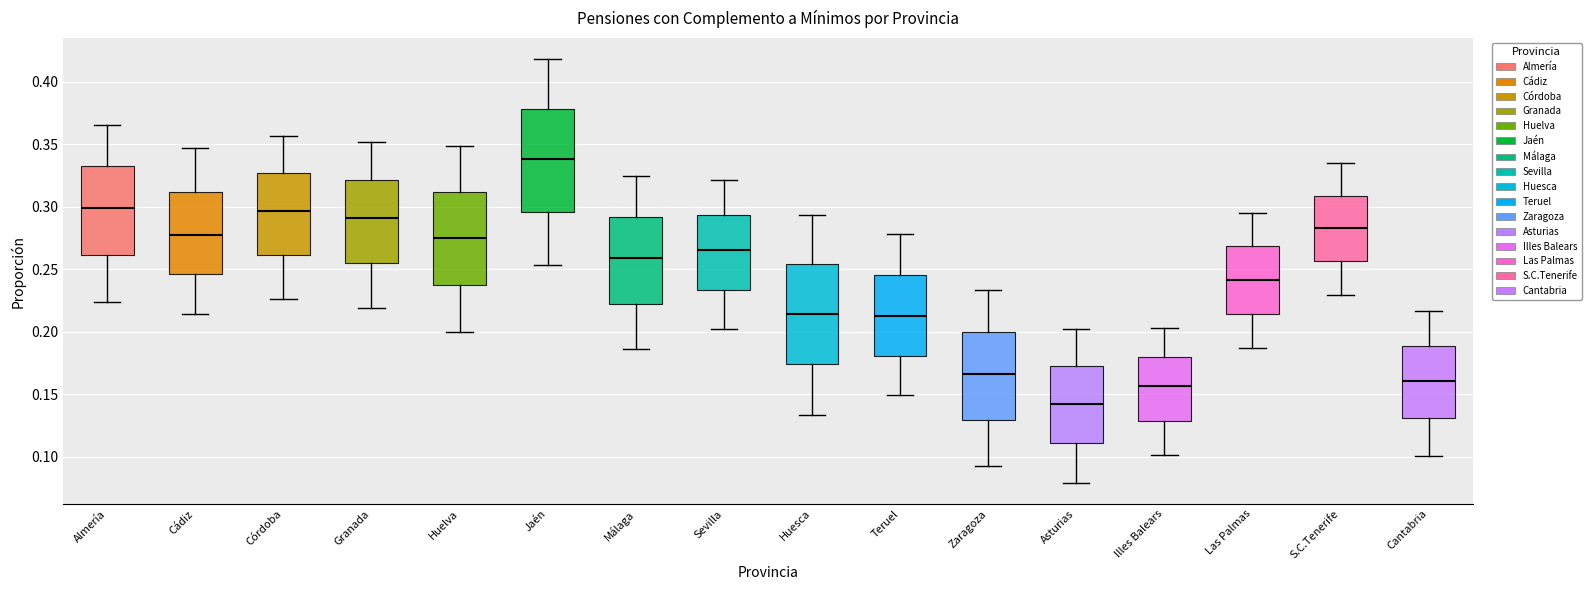

Which box has the lowest median line?

Asturias